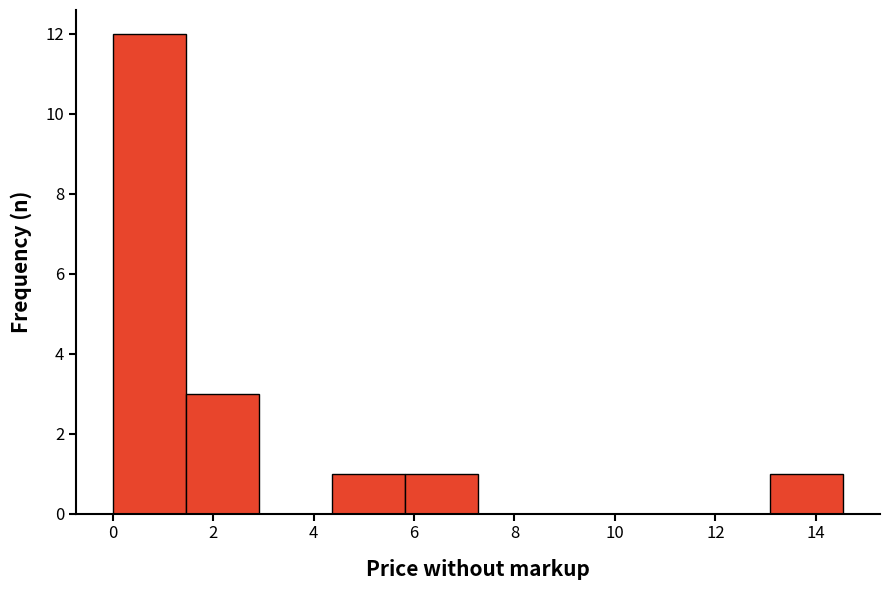

Over which range of the x-axis is the bar tallest?

0.0 to 1.4